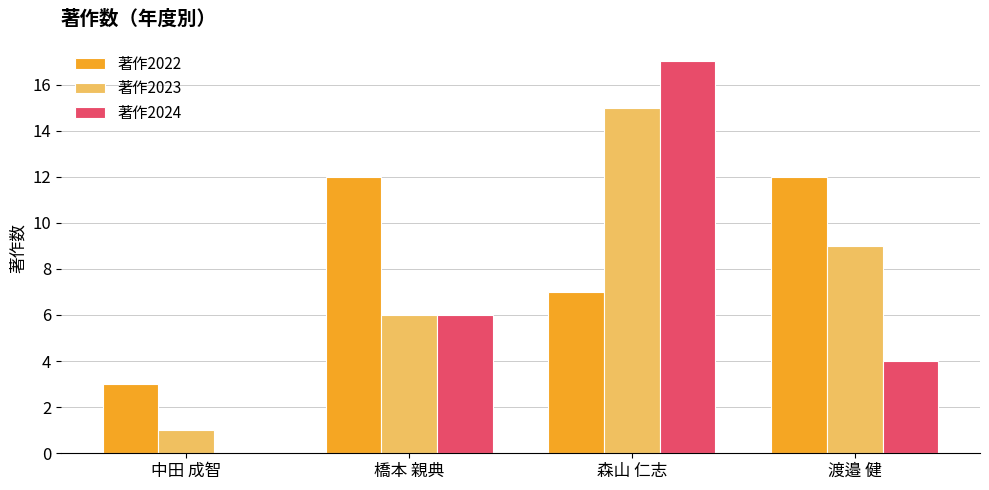

How many groups of bars are there?

4